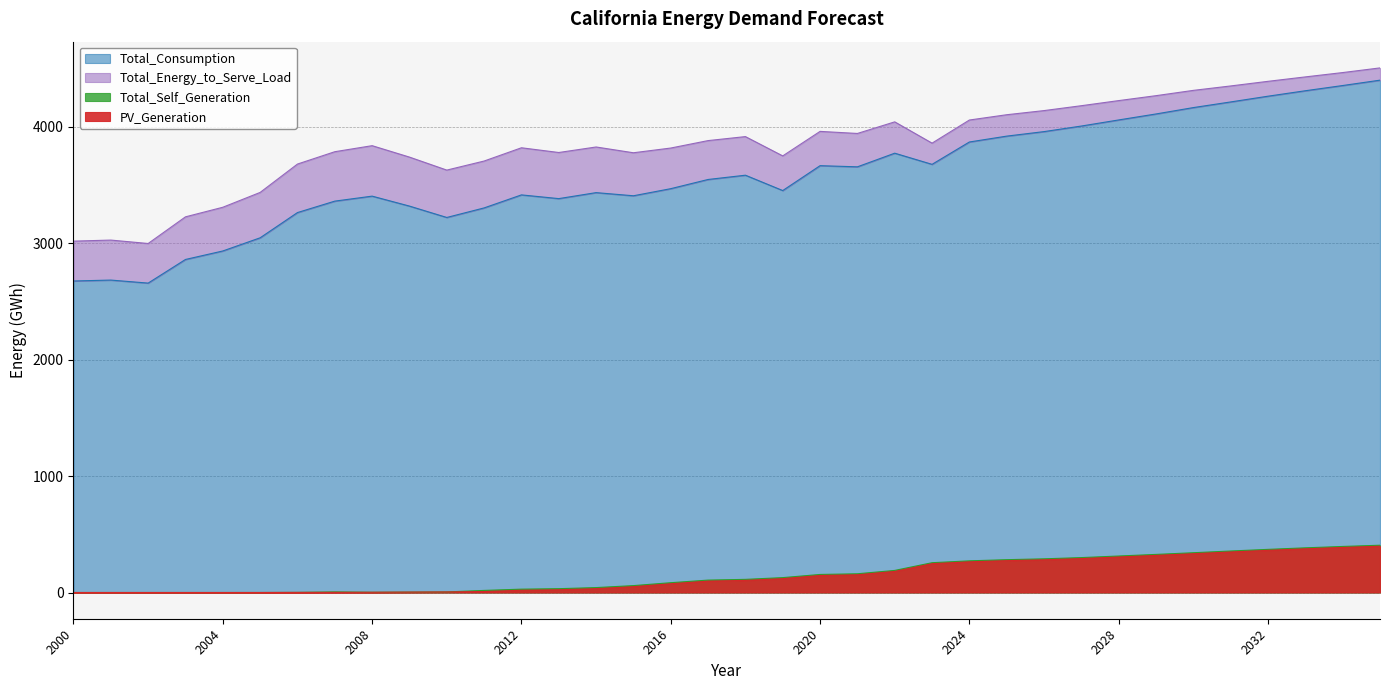

True or false: Total_Self_Generation and PV_Generation cross at least once.

False